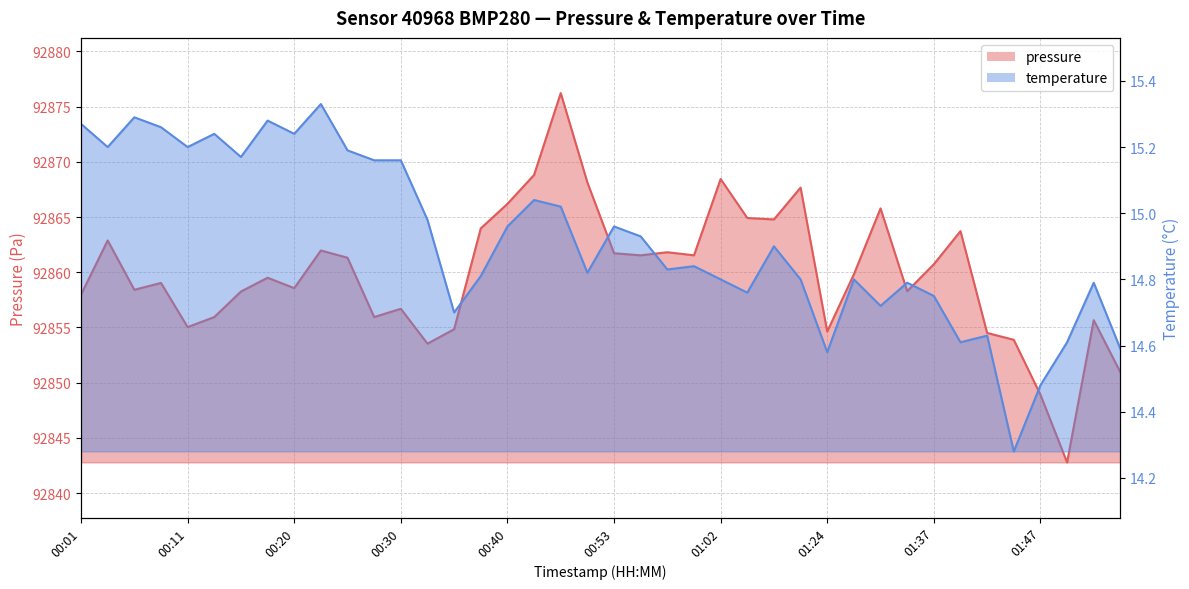

True or false: pressure and temperature cross at least once.

False